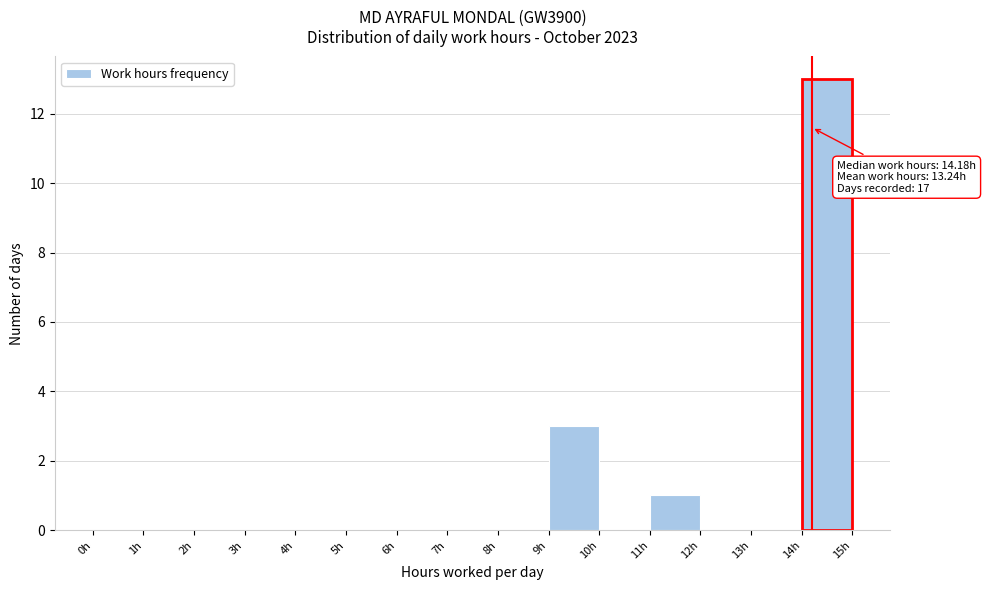

Over which range of the x-axis is the bar tallest?

14 to 15